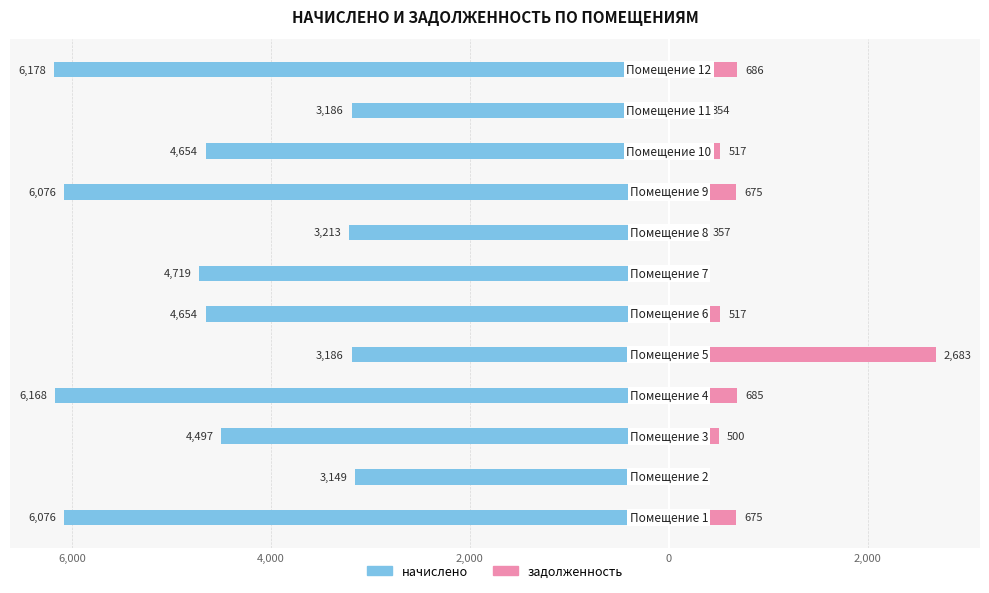

What are all the series names shown in the legend?

начислено, задолженность